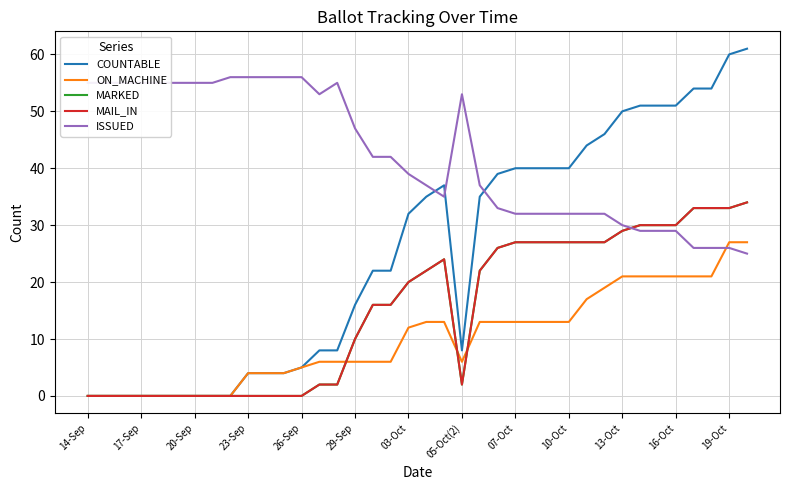

How many lines are shown in the chart?

5